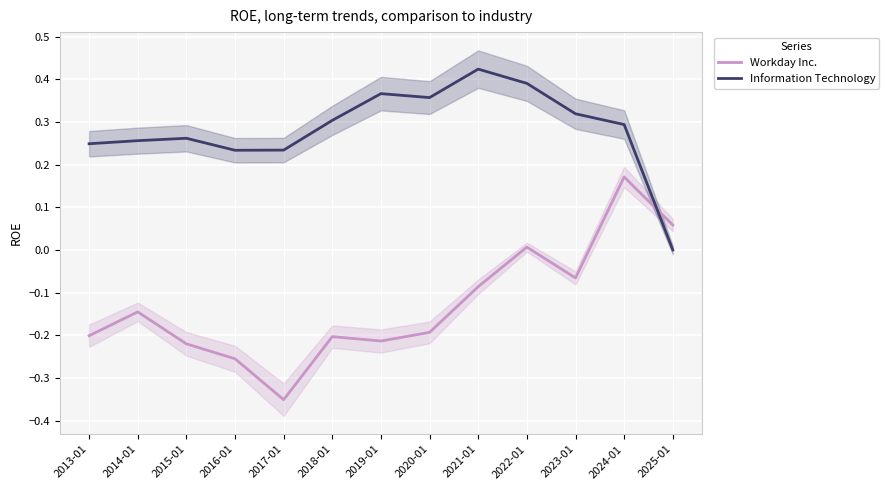

How many data points in Workday Inc. are above 0?

3